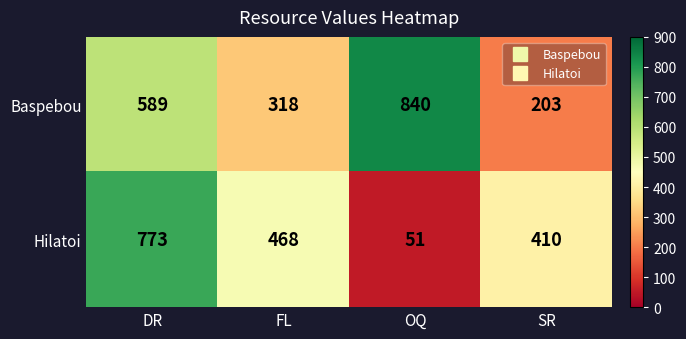

Reading right to left, what are all the values shown in this chart?

Baspebou: 203	840	318	589
Hilatoi: 410	51	468	773